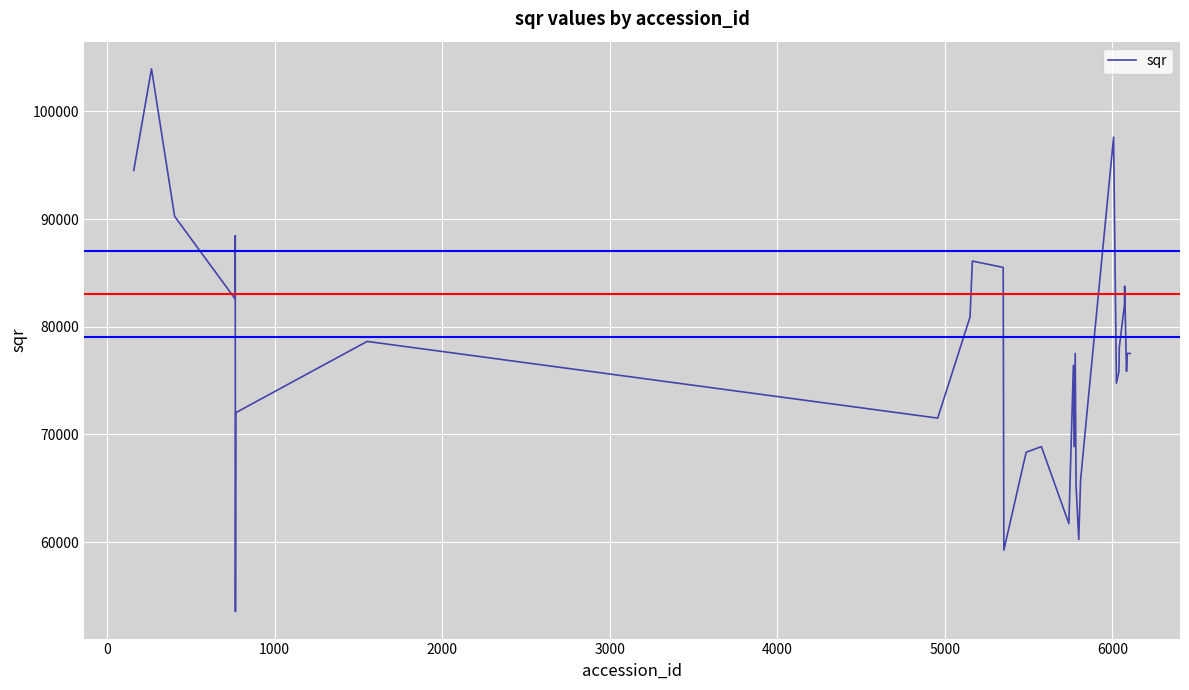

What is the sum of all values?

3070857.9